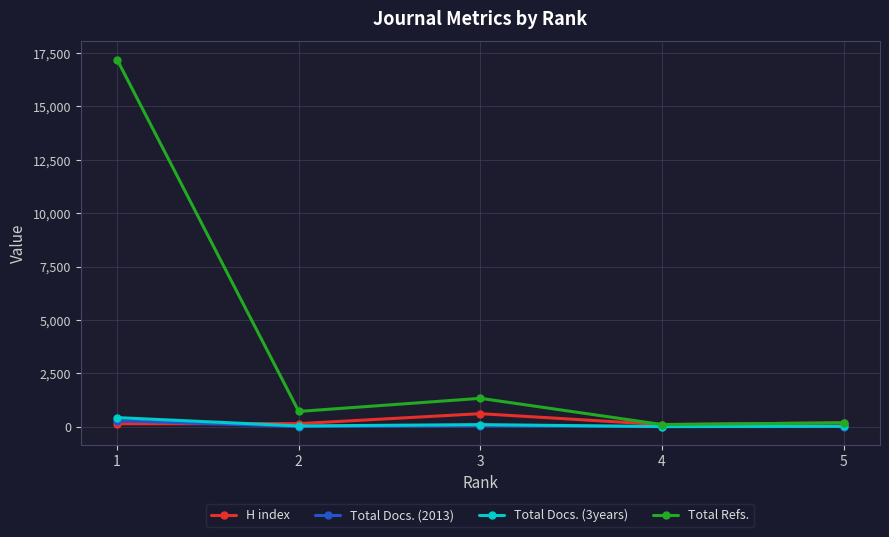

Which series has the largest range (max minus min)?

Total Refs.